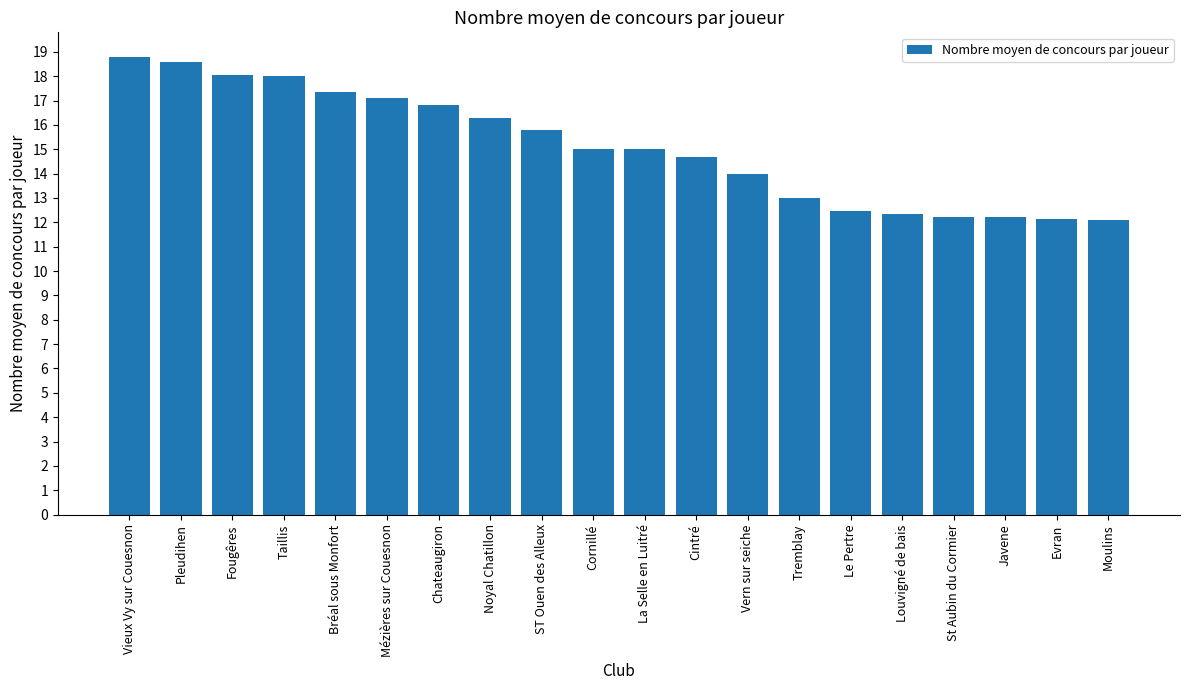

What is the ratio of the value at Vieux Vy sur Couesnon to the value at Javene?

1.5